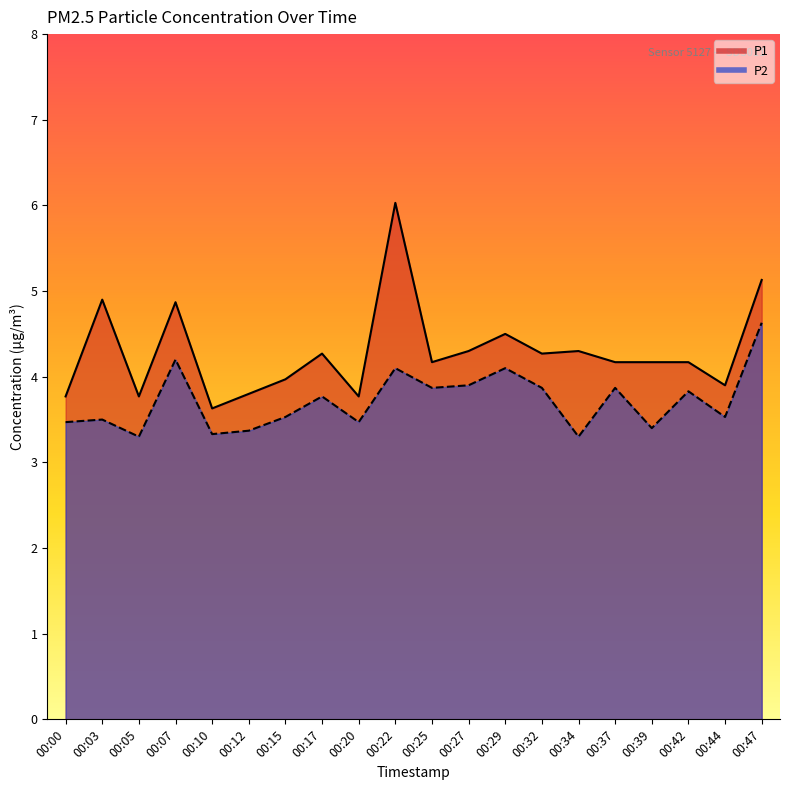

True or false: P1 and P2 cross at least once.

False